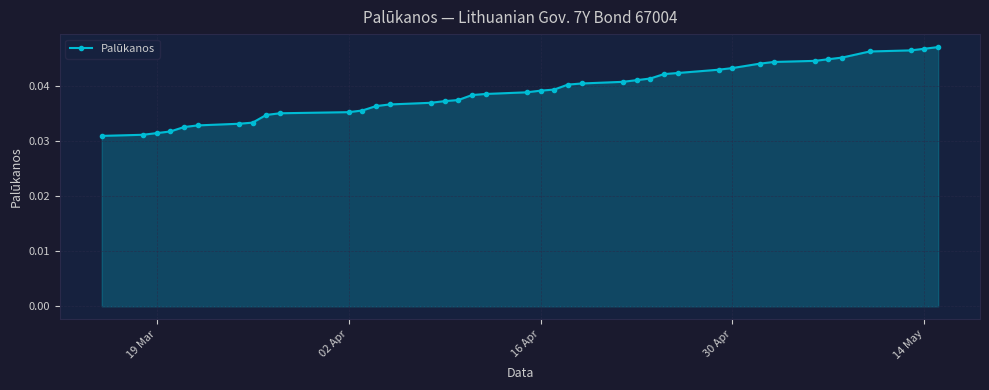

What is the sum of all values?

1.6